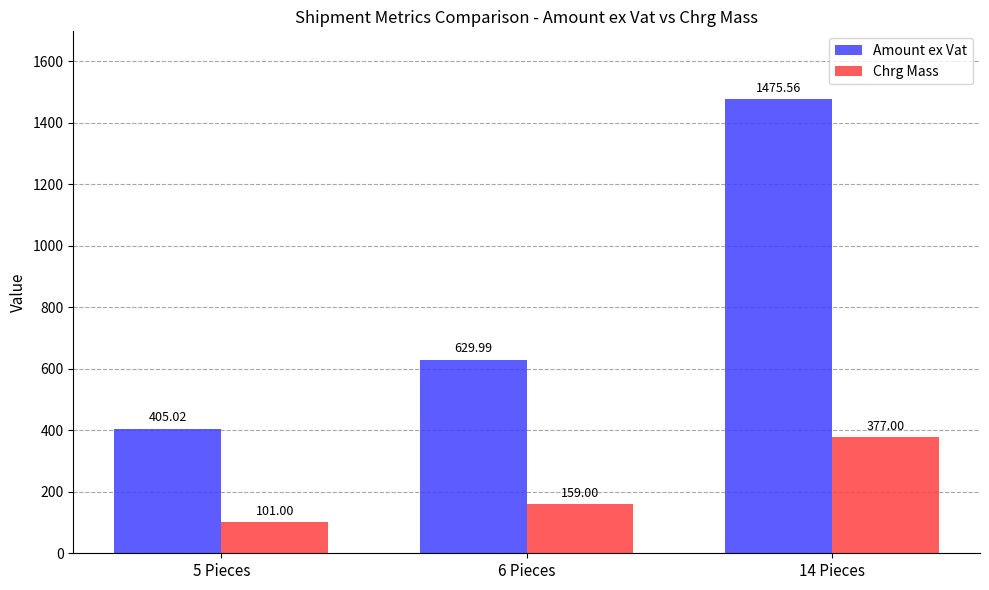

Which series has the largest total across all categories?

Amount ex Vat